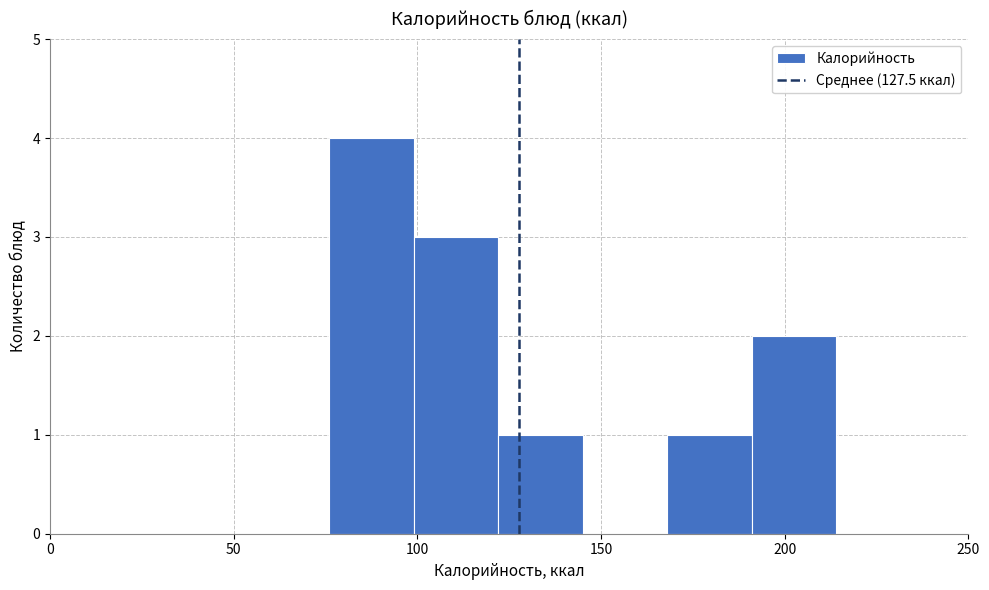

Reading left to right, list every bar in this chart as the range it spans on the x-axis followed by its height. Neither the bar edges nor the heights are printed on the chart, so give them approximately, as read against the axes.

76 to 99: 4
99 to 122: 3
122 to 145: 1
145 to 168: 0
168 to 191: 1
191 to 214: 2